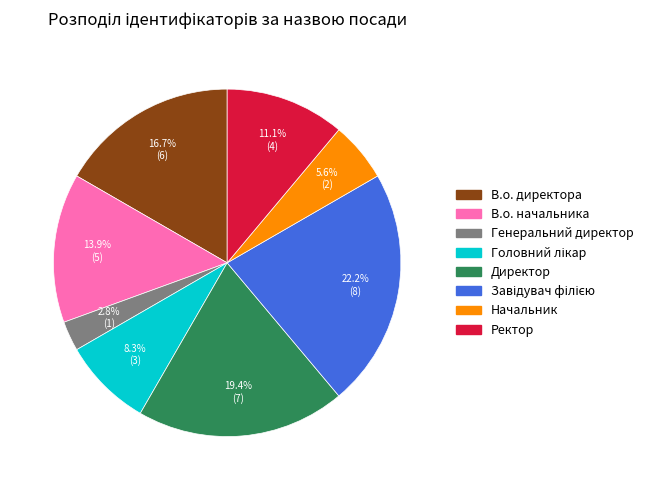

To the nearest percent, what is the combined percentage of Генеральний директор and Директор?

22%